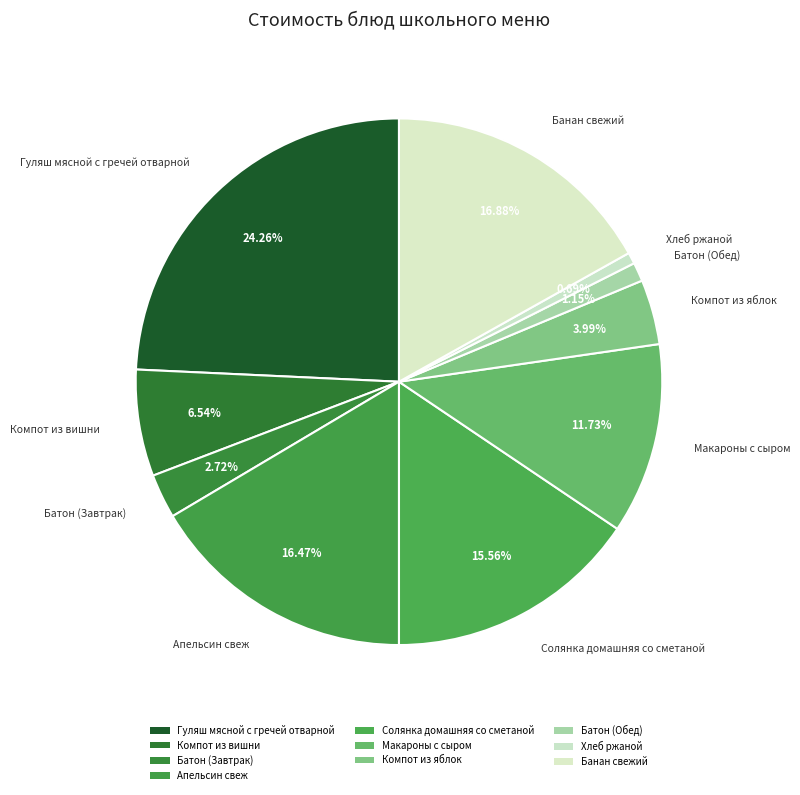

Is there a majority slice in this chart?

No